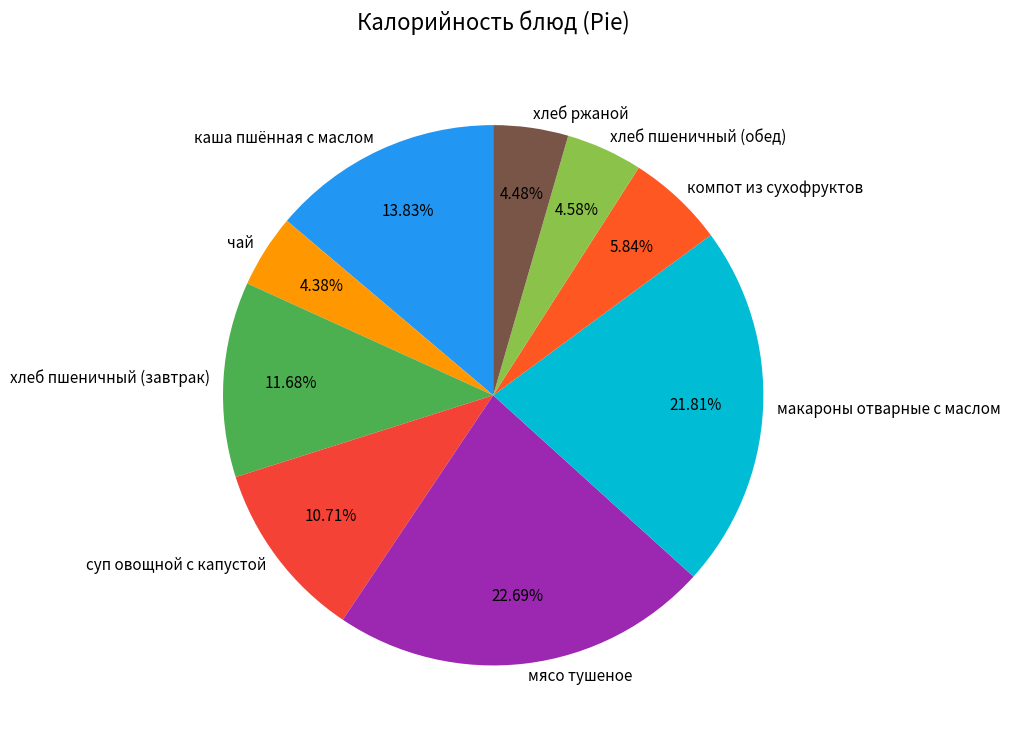

To the nearest percent, what is the difference between the largest and smallest slice percentages?

18%